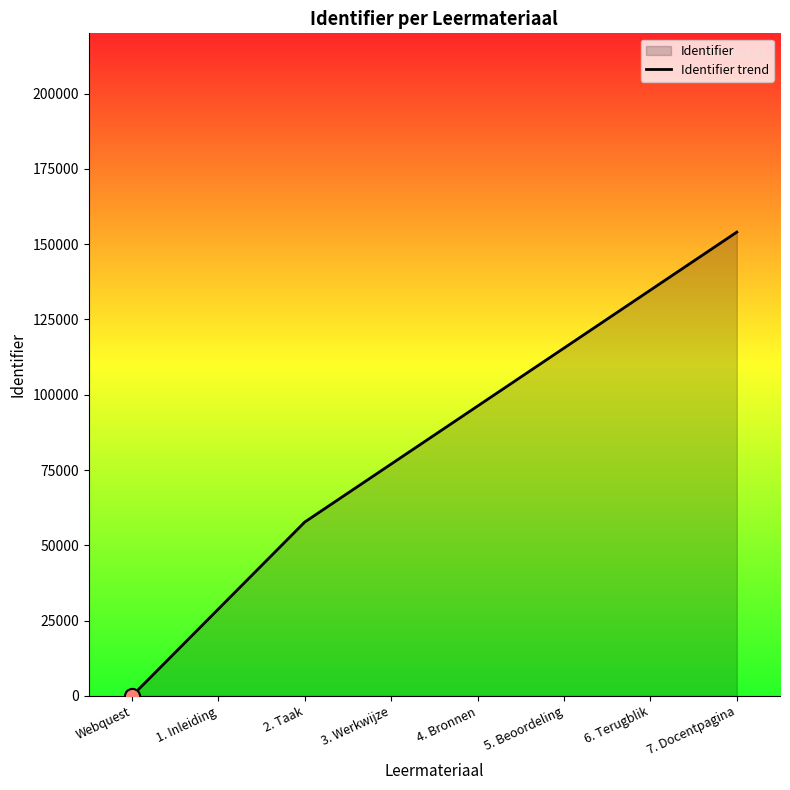

What is the ratio of the value at 3. Werkwijze to the value at 6. Terugblik?

0.6